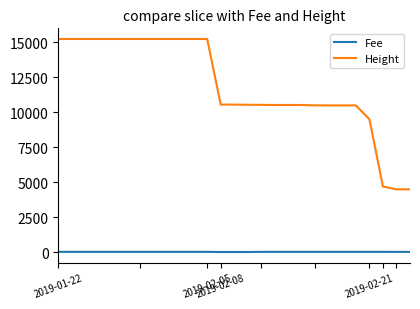

What is the highest value of the Height series?

15249.0